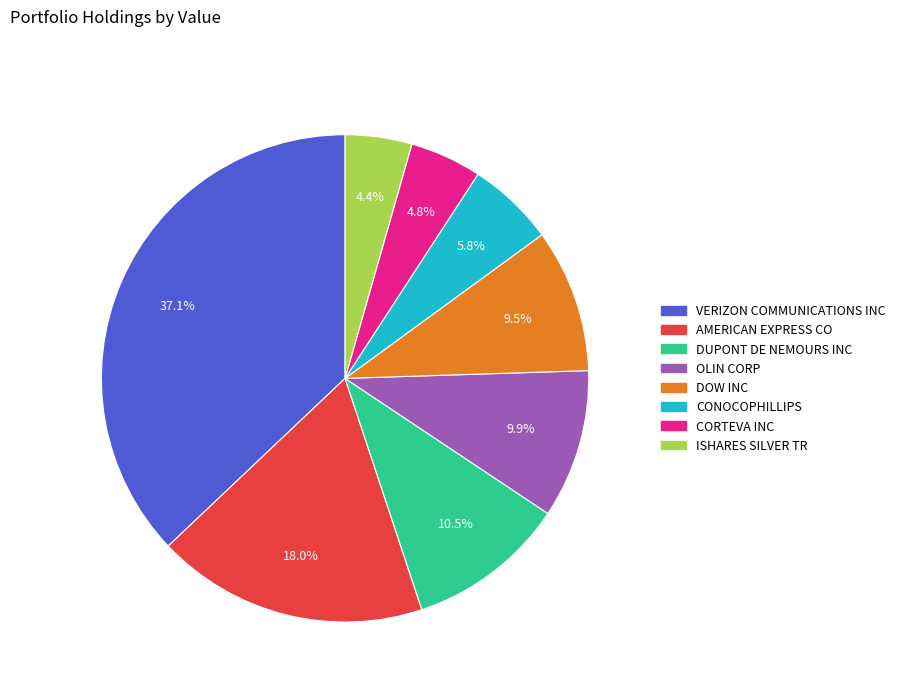

Is the sum of CONOCOPHILLIPS and DUPONT DE NEMOURS INC greater than half?

No